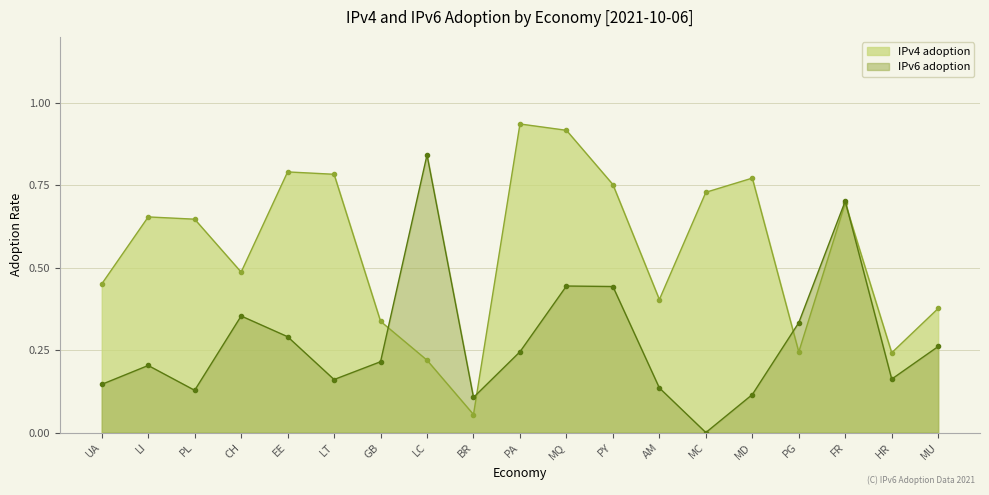

What is the difference between the second highest and second lowest values in the IPv6 adoption series?

0.6